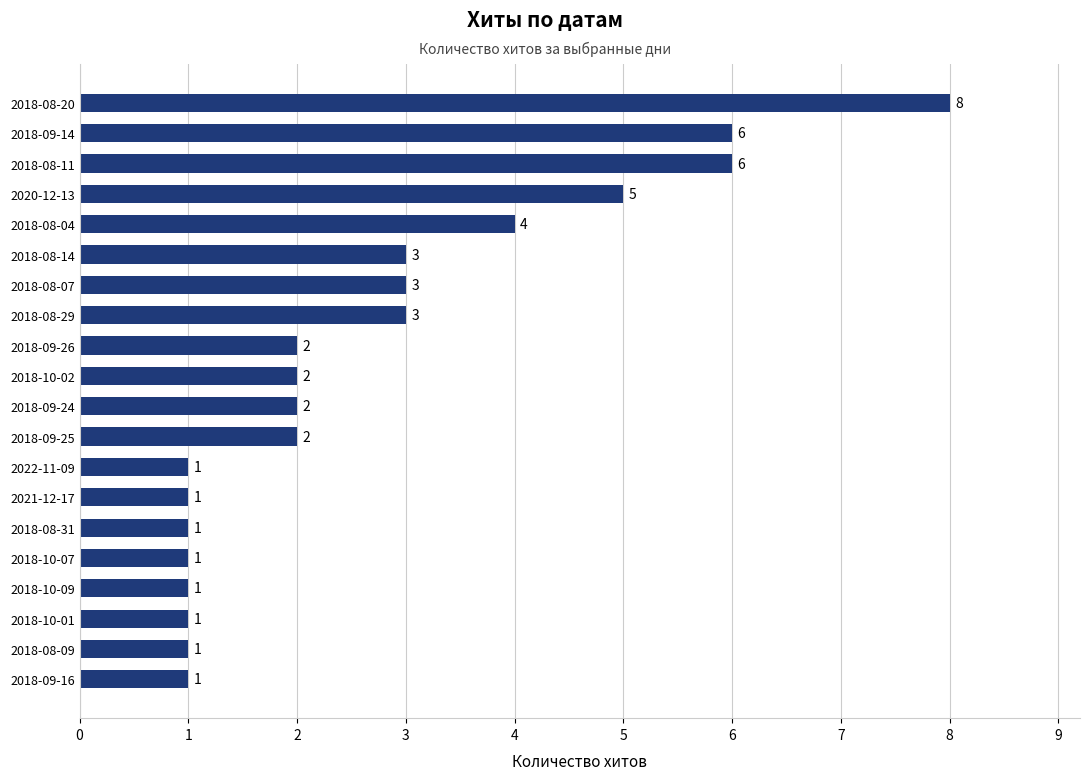

Between 2018-10-07 and 2018-09-24, which is larger?

2018-09-24